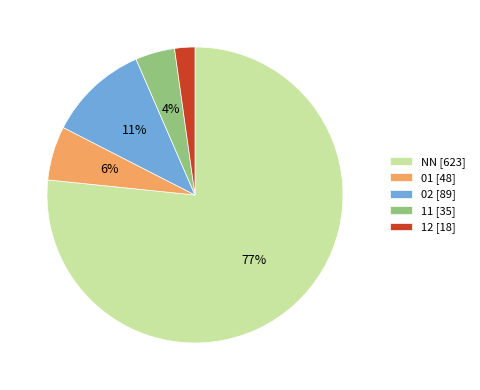

How many segments does this pie chart have?

5